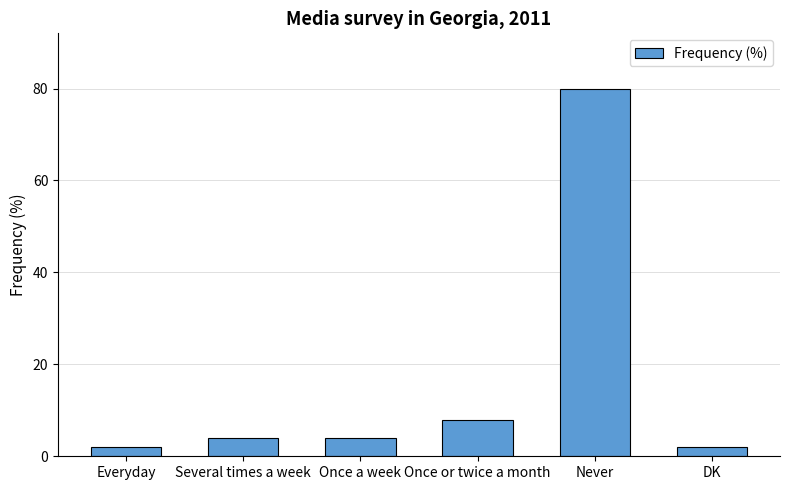

The chart shows a value of 4 at Several times a week. True or false?

True